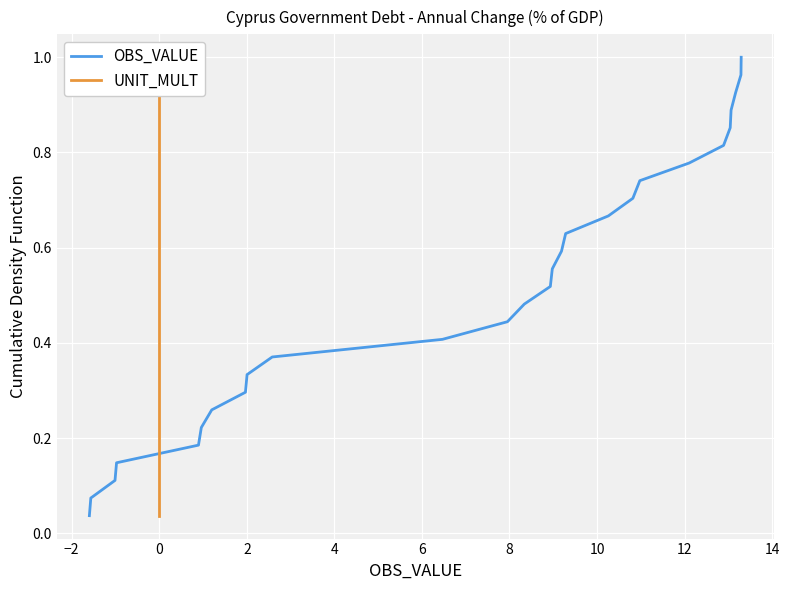

What is the label of the 9th point from the left?

12